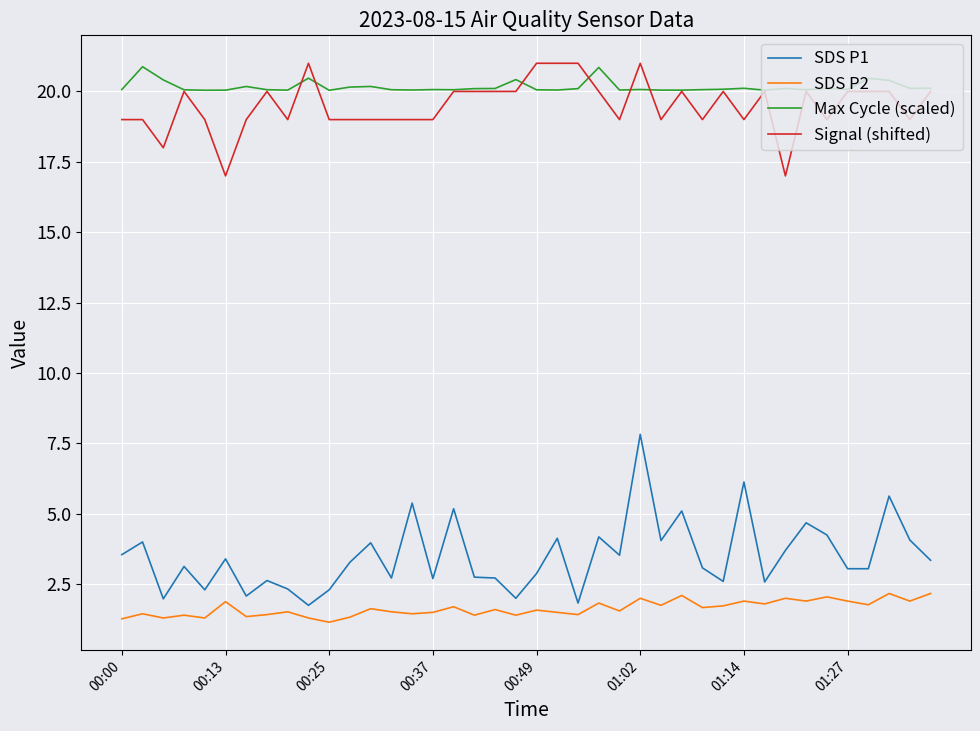

True or false: Max Cycle (scaled) and SDS P2 intersect in this chart.

False